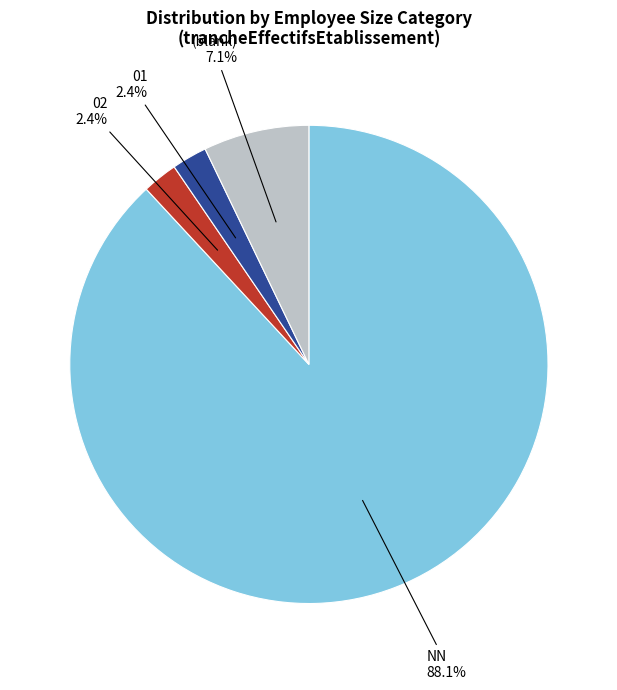

Does any single category account for the majority?

Yes